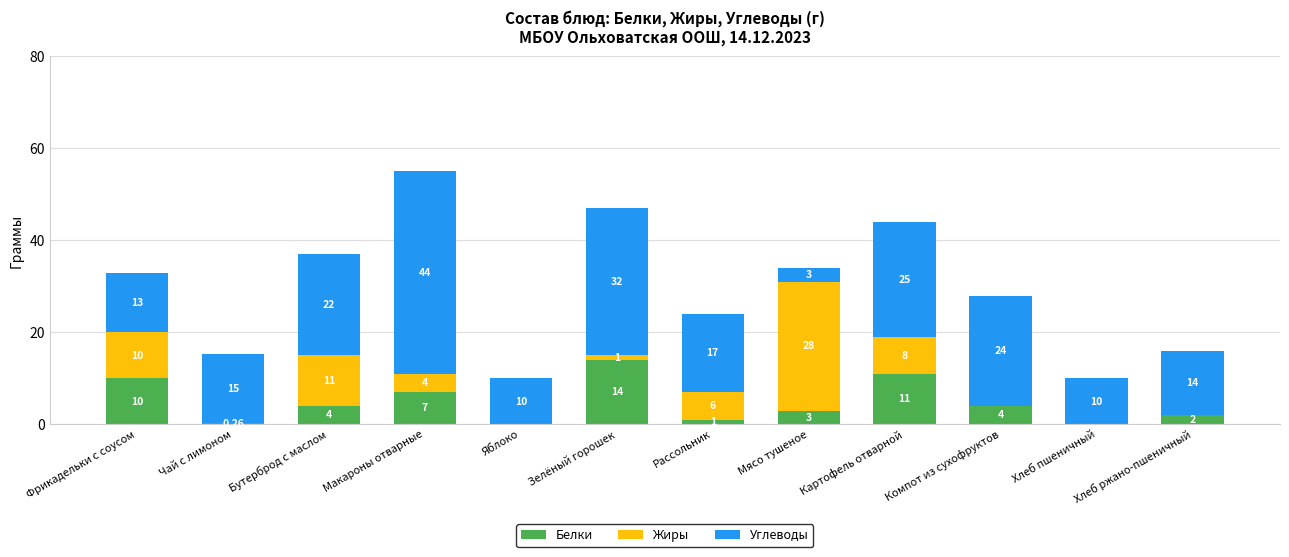

What is the sum of all Белки values?

56.3